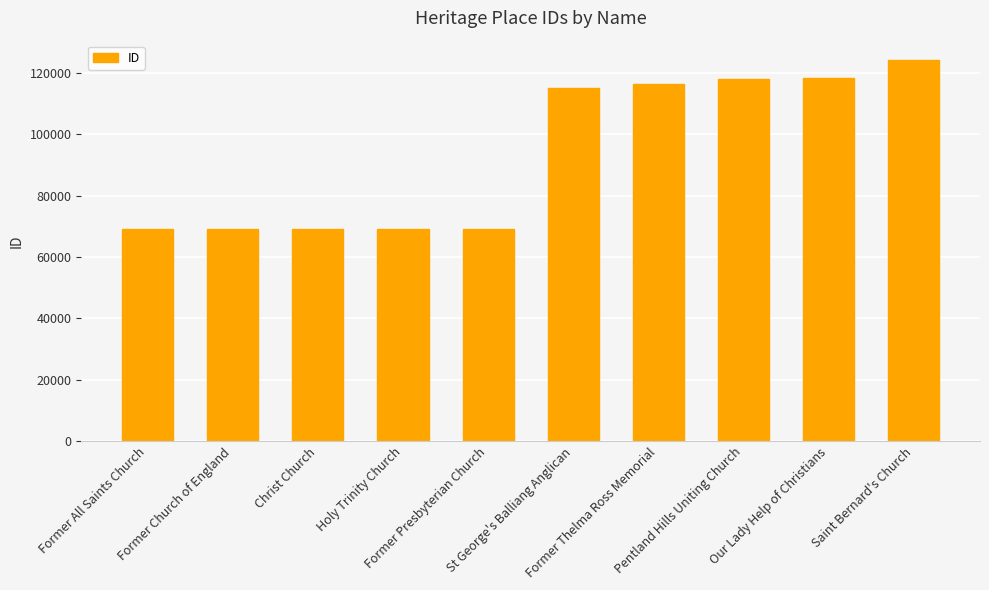

What is the value of the 3rd bar from the left?

69053